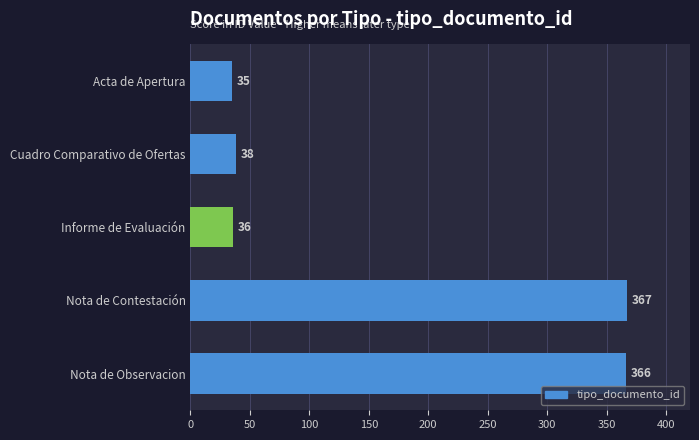

At which label is the value closest to 201?

Cuadro Comparativo de Ofertas